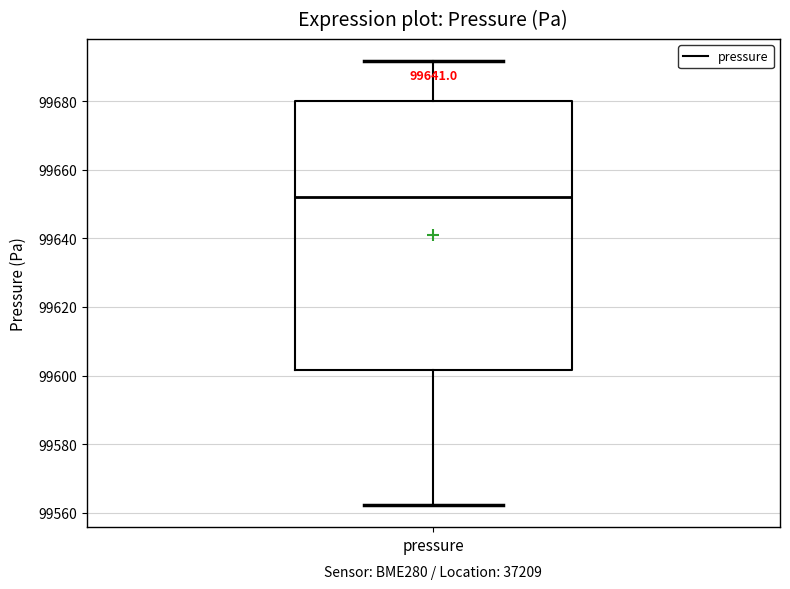

Read this box plot against the y-axis: the position of the median line, the range covered by the box, and the ends of both whiskers. The values are not printed on the chart, so give them approximately, as read against the axis.

median 99652, box 99602 to 99680, whiskers 99562 to 99692